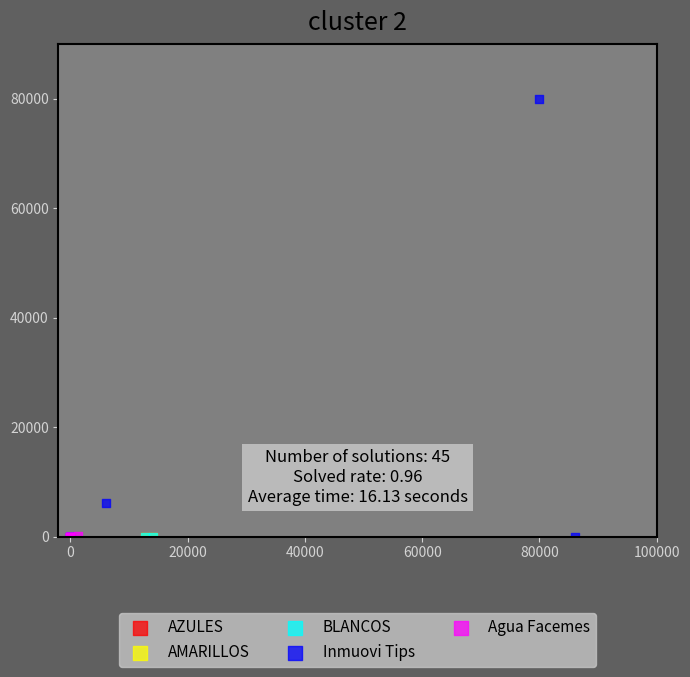

Which series reaches the maximum Y coordinate?

Inmuovi Tips